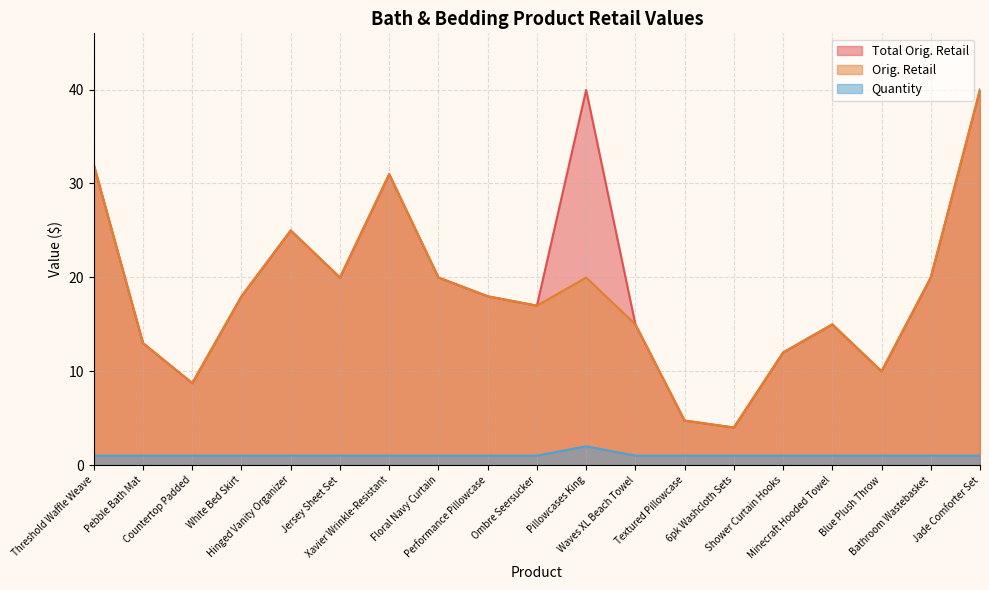

Which has a higher value, 6pk Washcloth Sets or Performance Pillowcase?

Performance Pillowcase